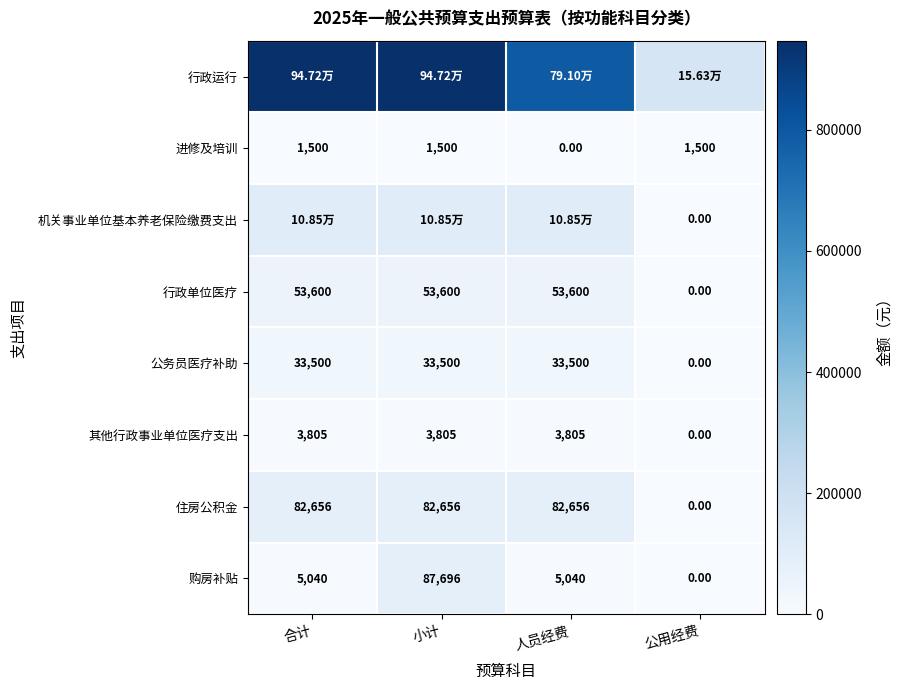

Is the value of 行政单位医疗 at 人员经费 greater than the value of 进修及培训 at 合计?

Yes